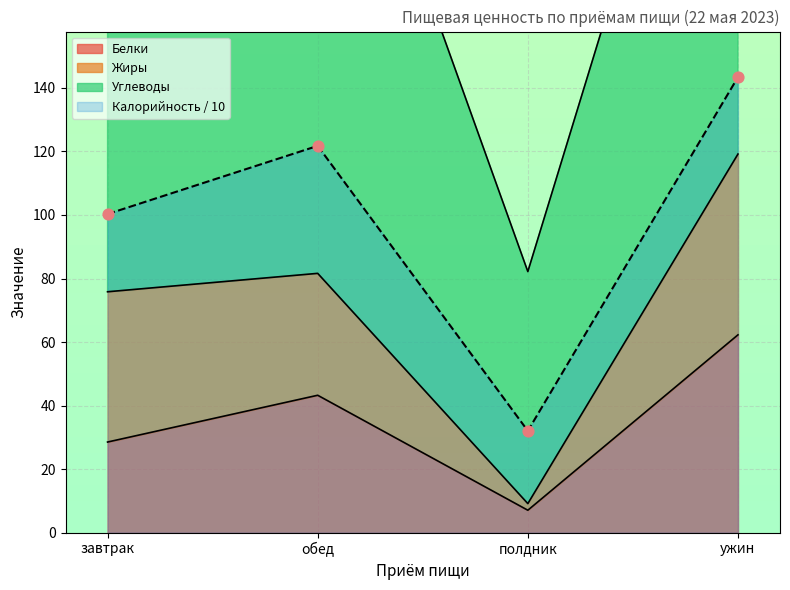

Which series contains the lowest Y value?

Белки